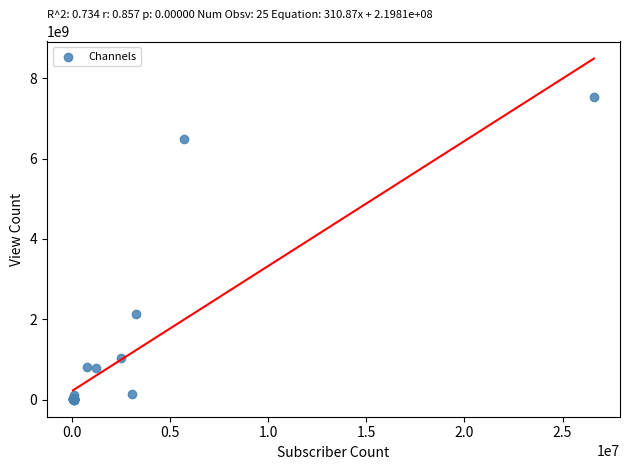

What Y value in the scatter plot is closest to 3762636261?

2130987956